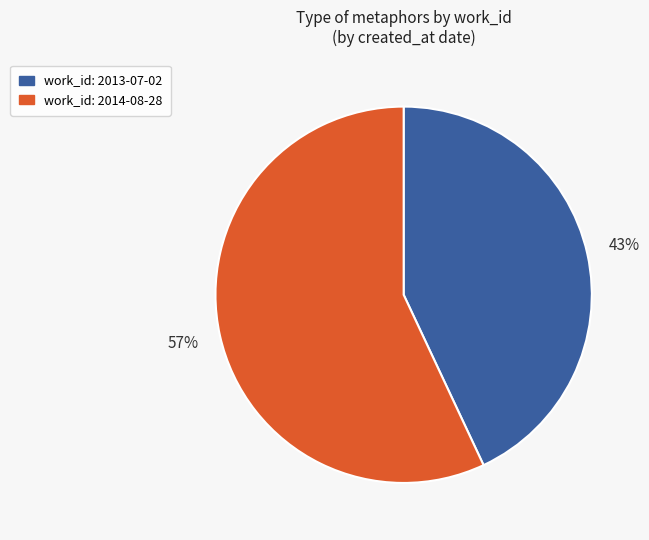

To the nearest percent, what is the average slice percentage?

50%